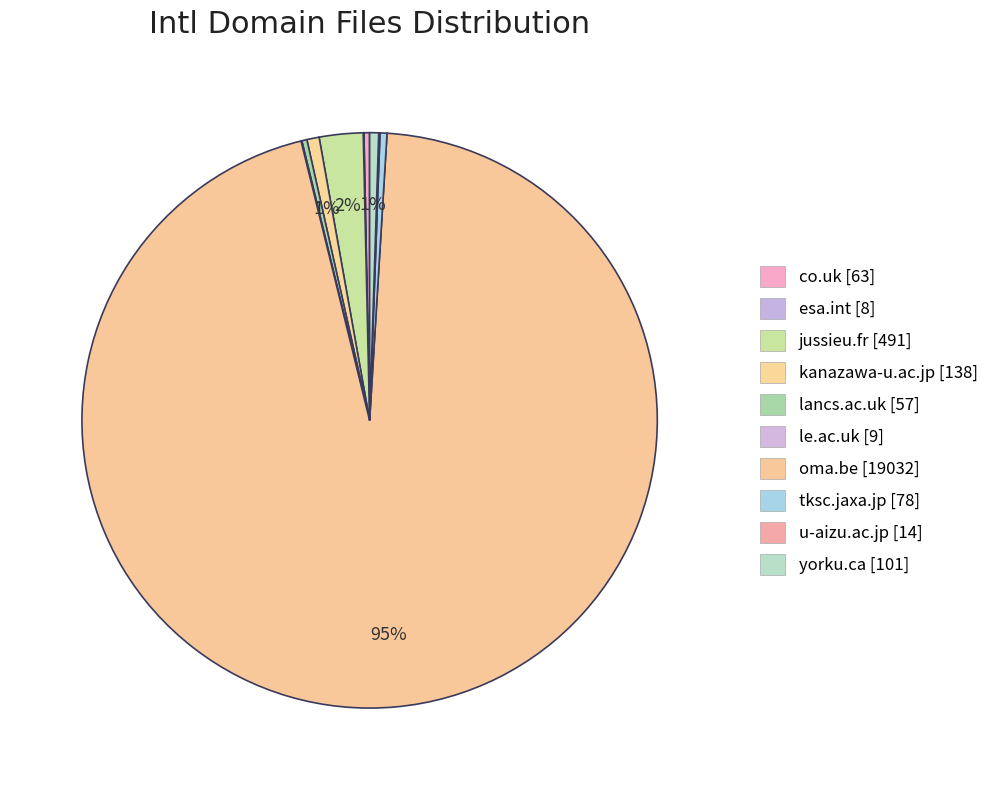

Combined, do le.ac.uk and lancs.ac.uk account for over 50%?

No